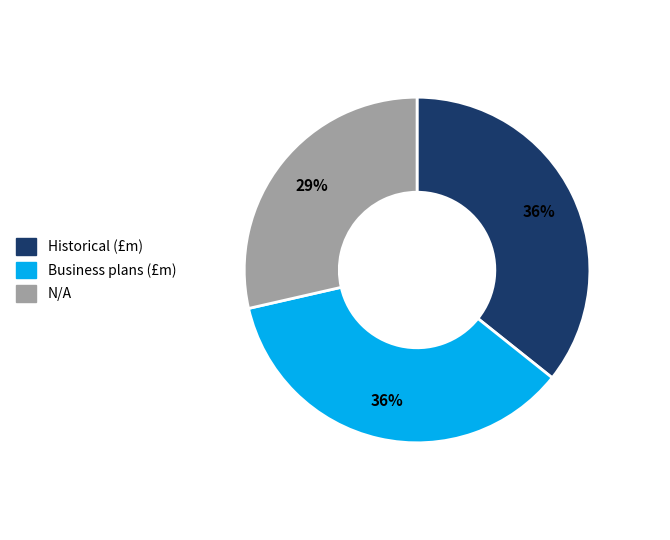

Approximately how many times larger is the value at N/A compared to Historical (£m)?

0.8